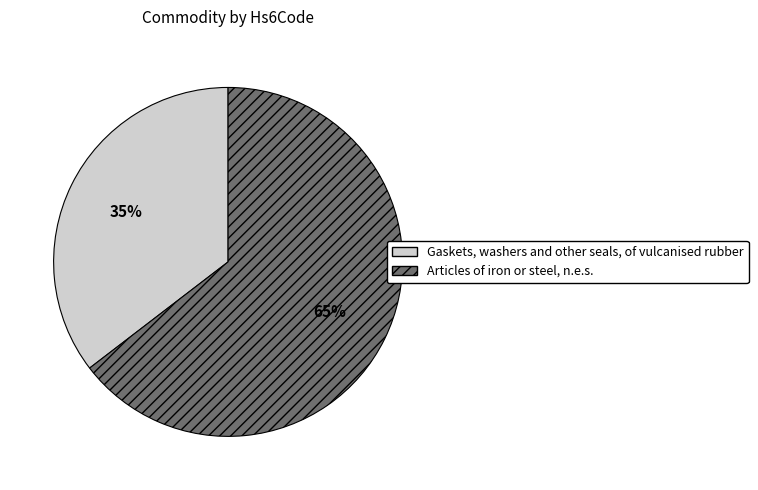

To the nearest percent, what percentage of the pie is Articles of iron or steel, n.e.s.?

65%